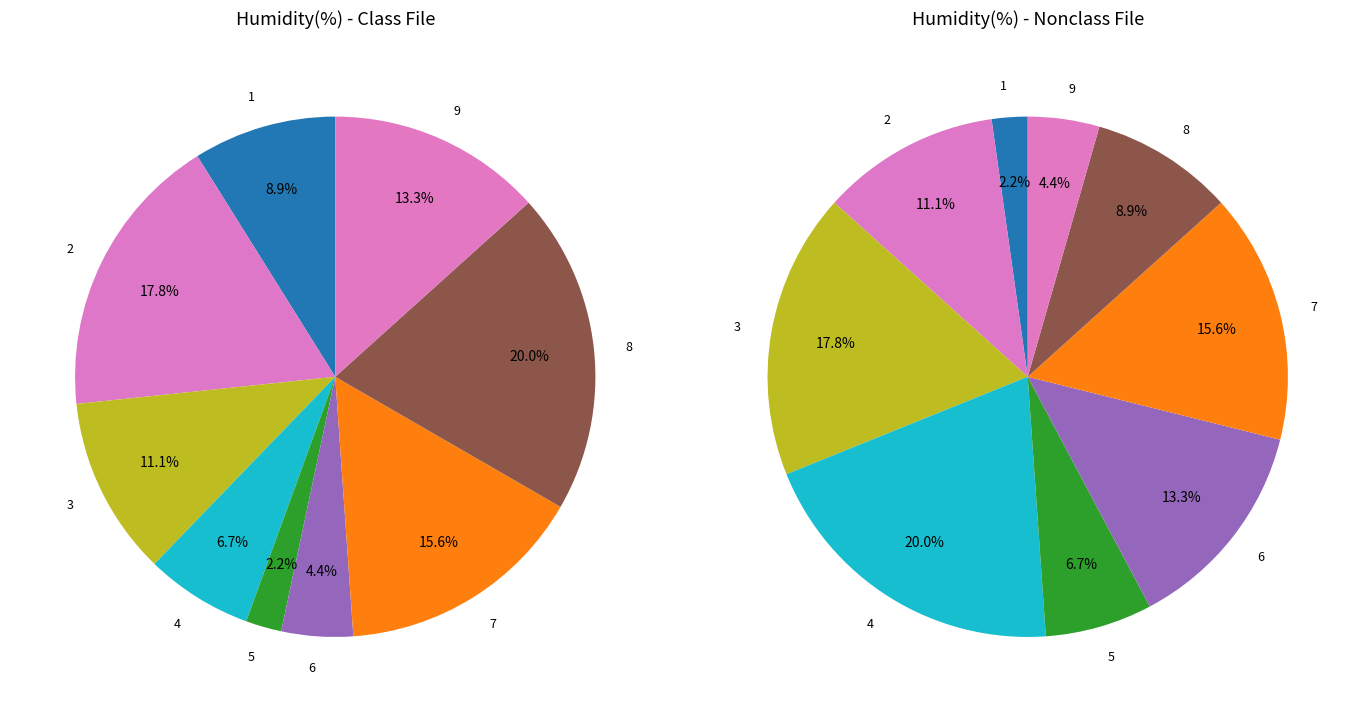

Count the number of slices in the pie.

9